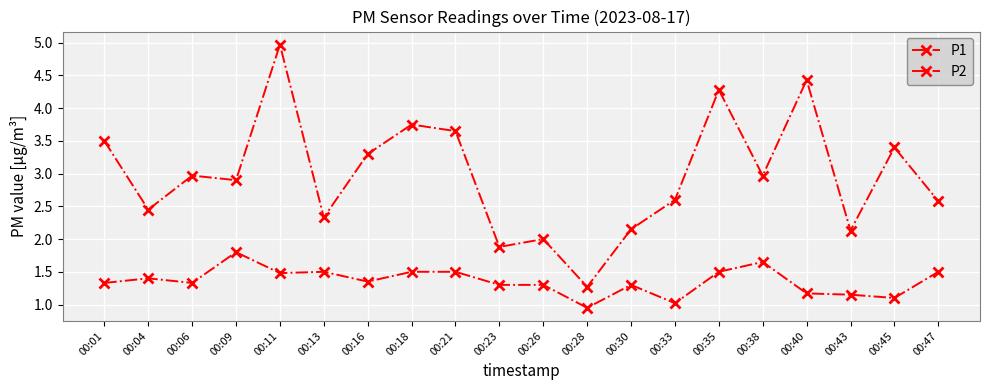

In P2, how many points are lower than both neighbors (excluding endpoints)?

6